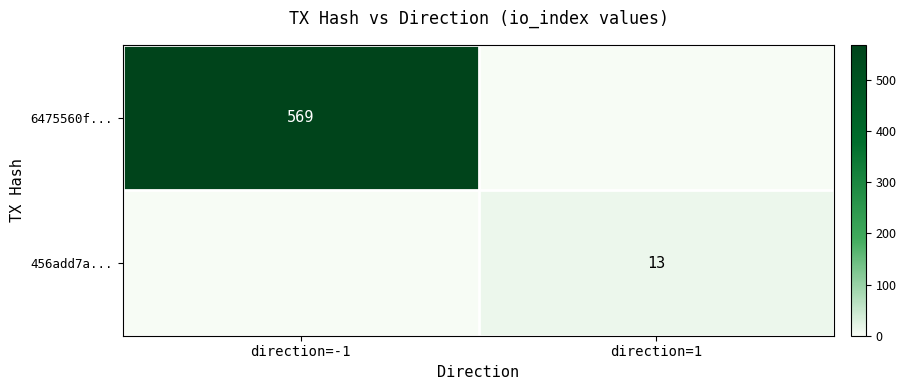

Which category has the lowest value across all series?

direction=1